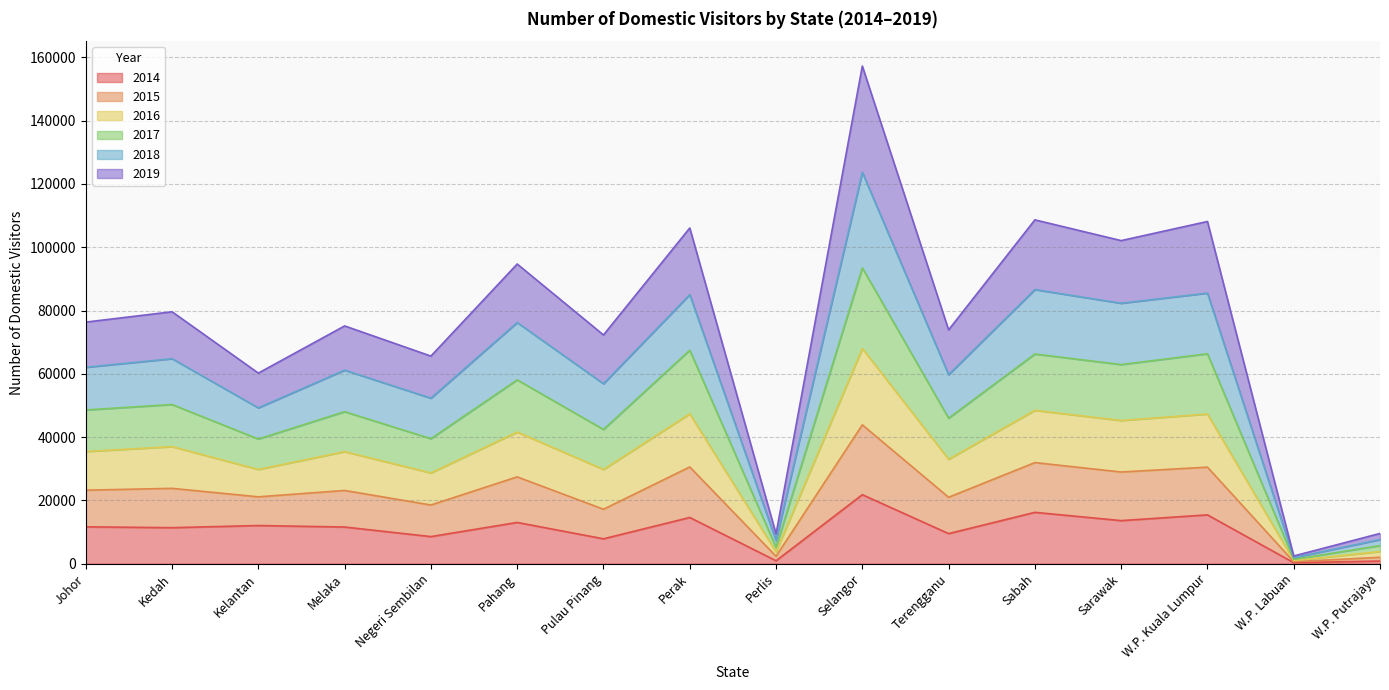

Read the 2018 value at Perlis.

3743.0